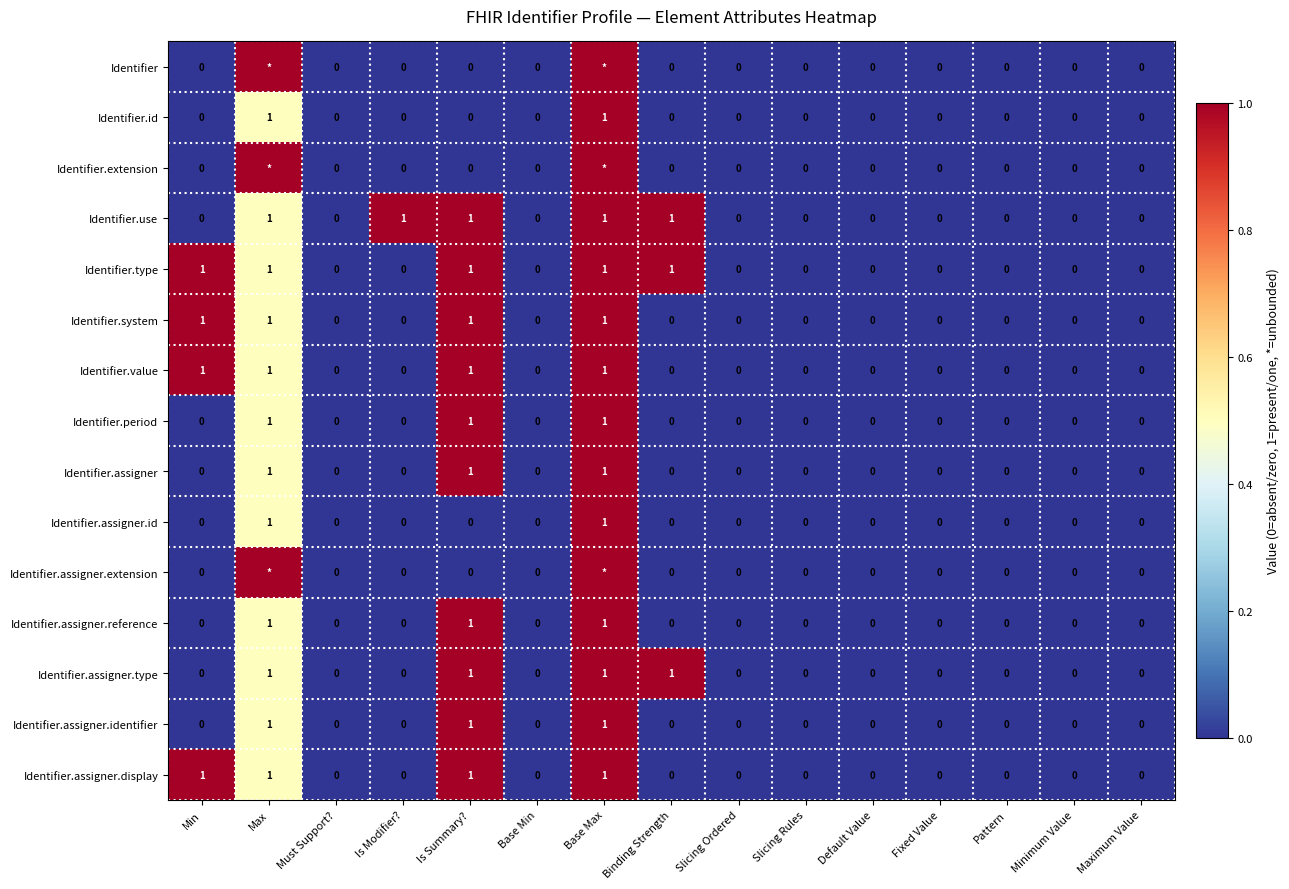

True or false: Identifier.assigner.id has a value of 0 at Slicing Ordered.

True